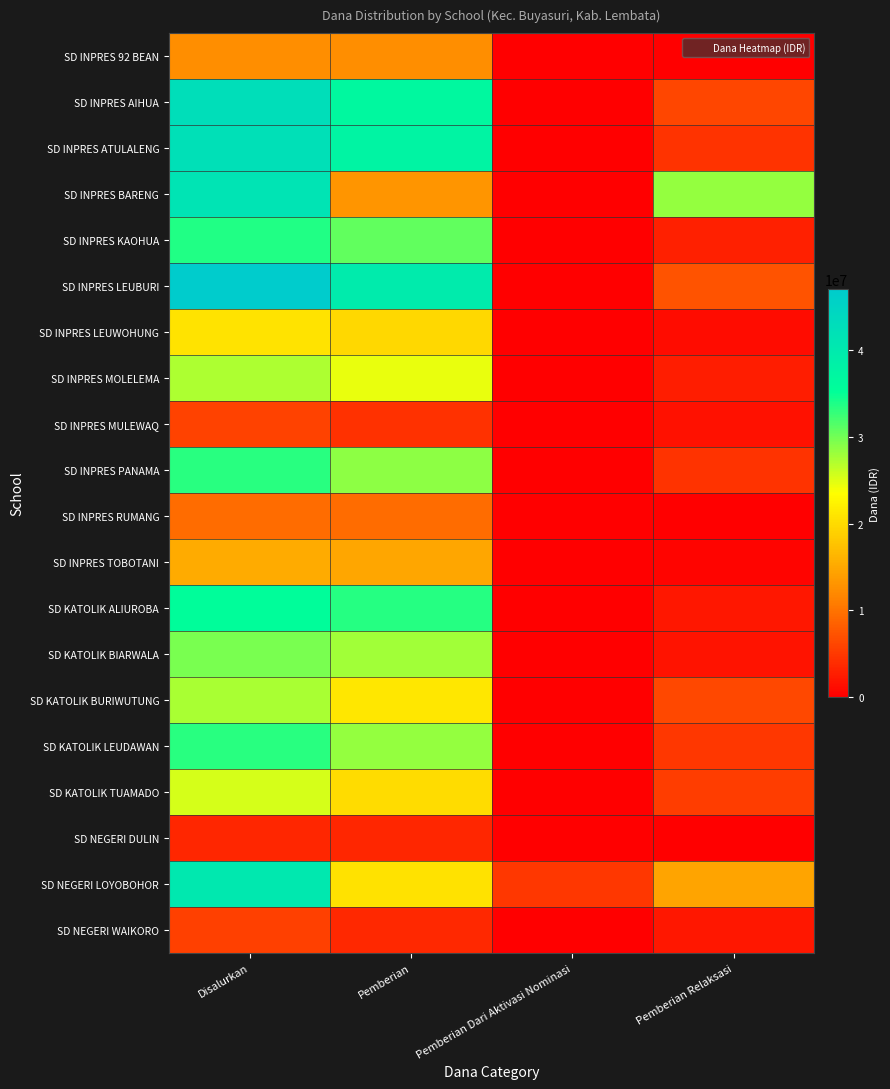

Which label corresponds to the smallest value in the chart?

Pemberian Dari Aktivasi Nominasi